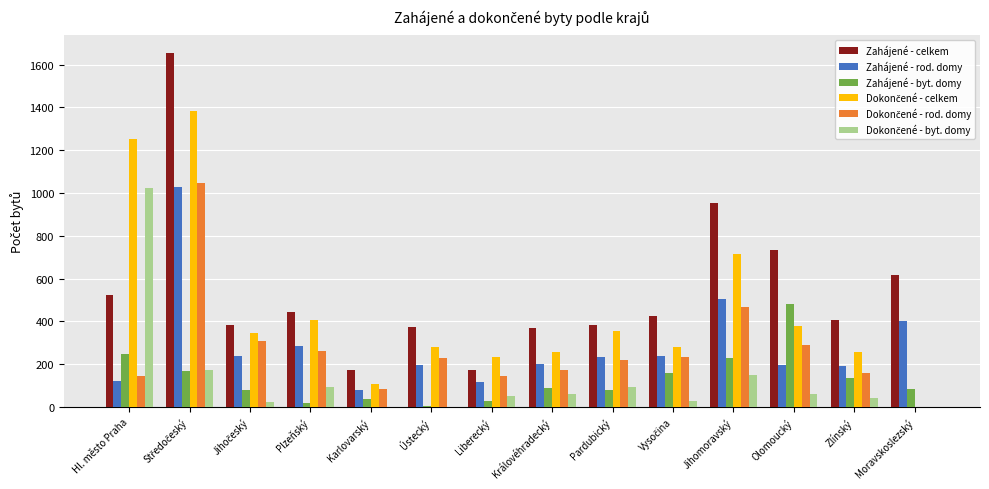

Which series has the largest total across all categories?

Zahájené - celkem